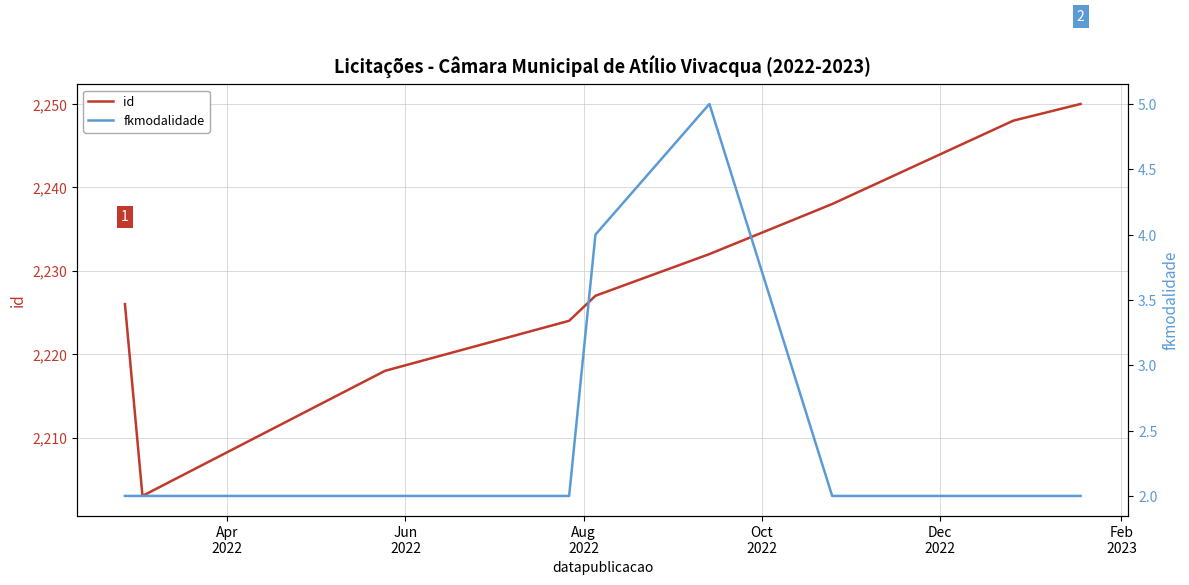

Is this an area chart (filled region under the line)?

No